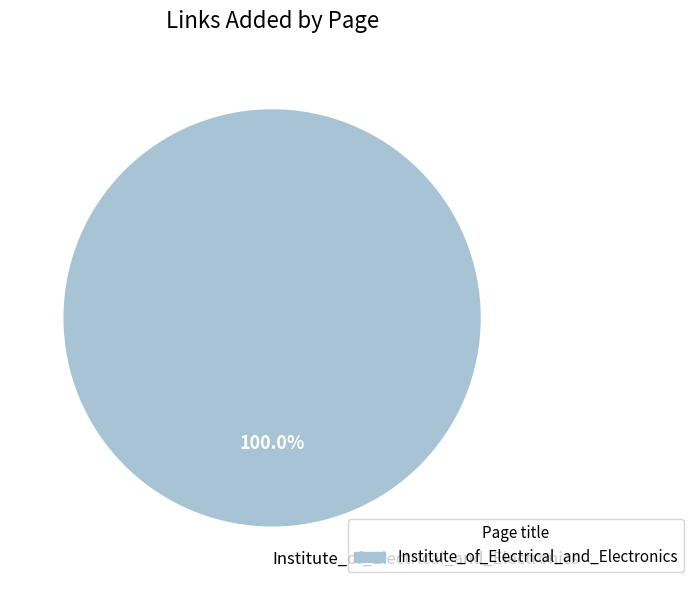

Rank the categories by value from lowest to highest.

Institute_of_Electrical_and_Electronics